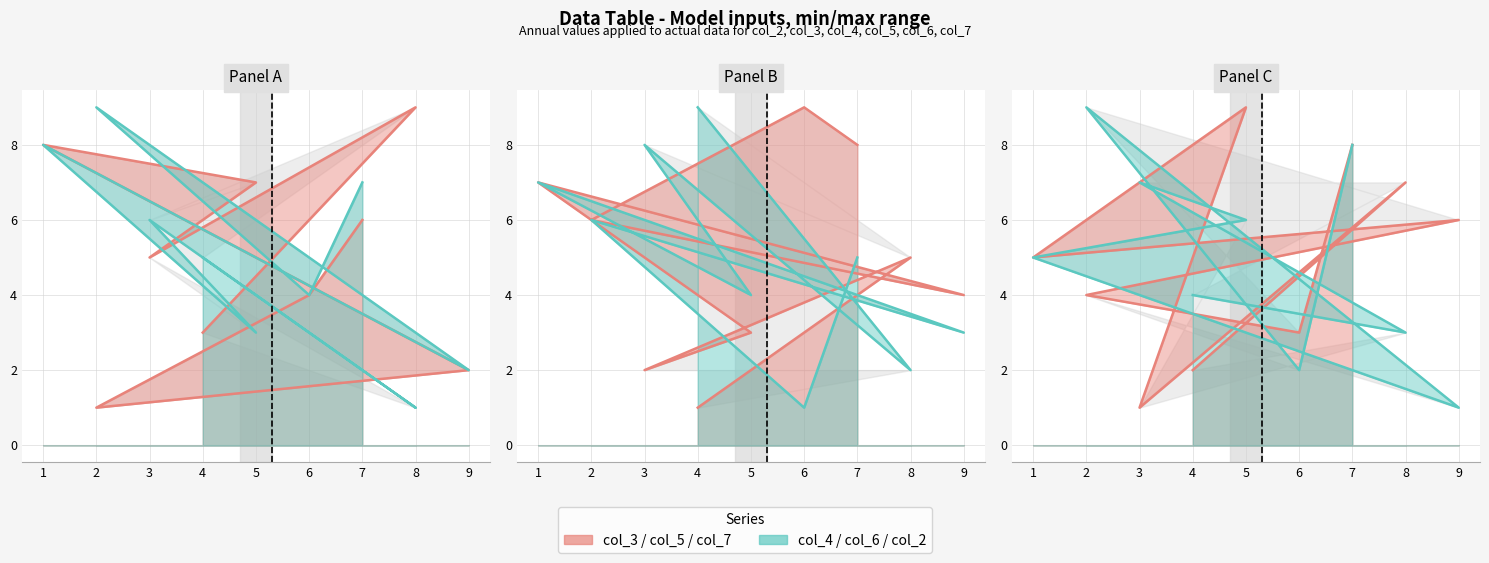

What value does the col_2 series have at 6?

2